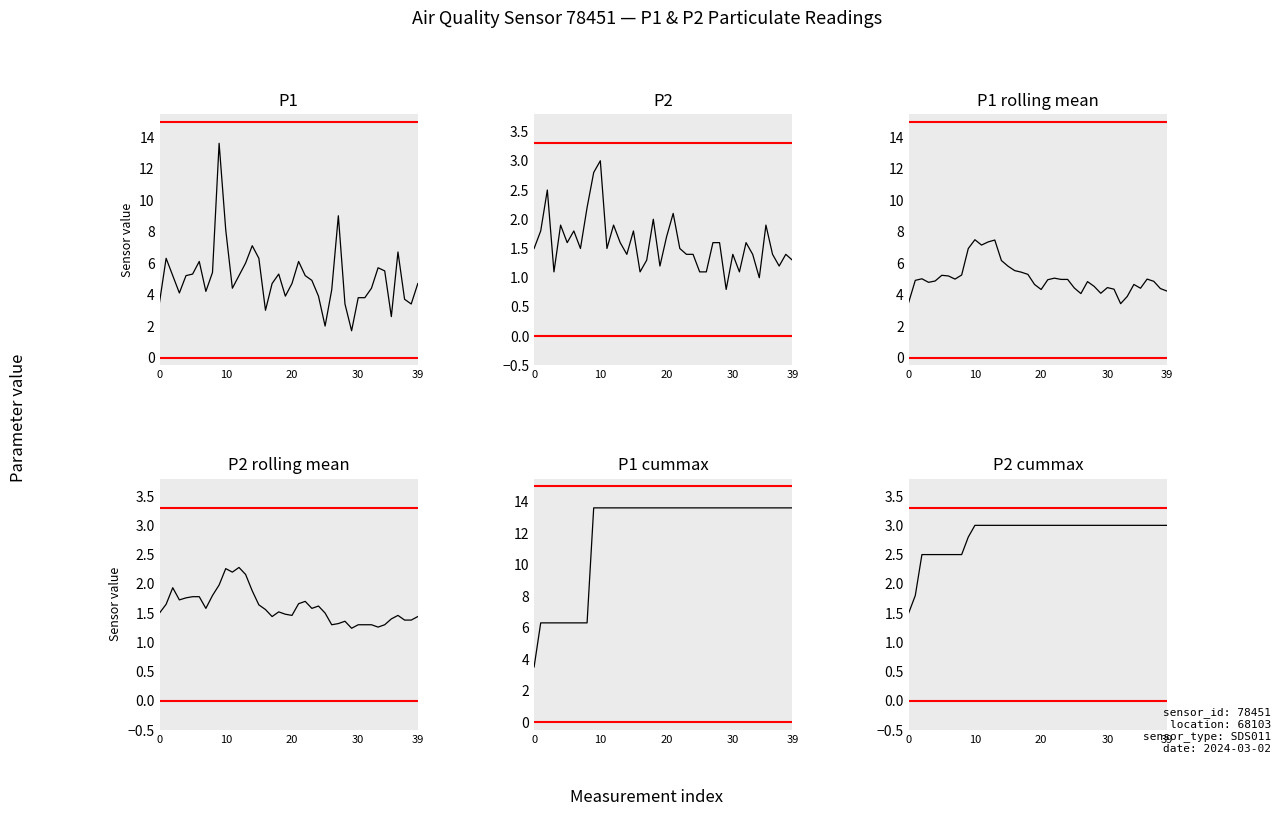

Where is P2 rolling mean nearest to the value 1?

29